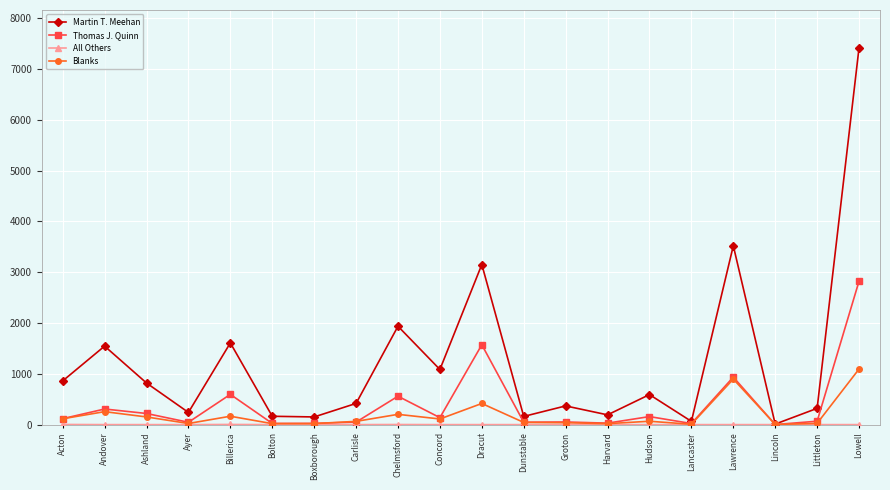

What is the difference between the highest and lowest values at Harvard?

192